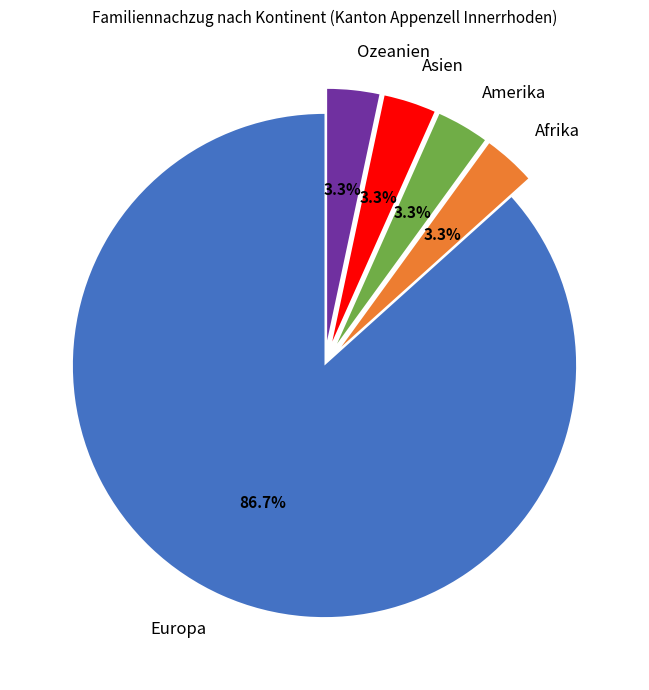

To the nearest percent, what portion does Amerika represent?

3%